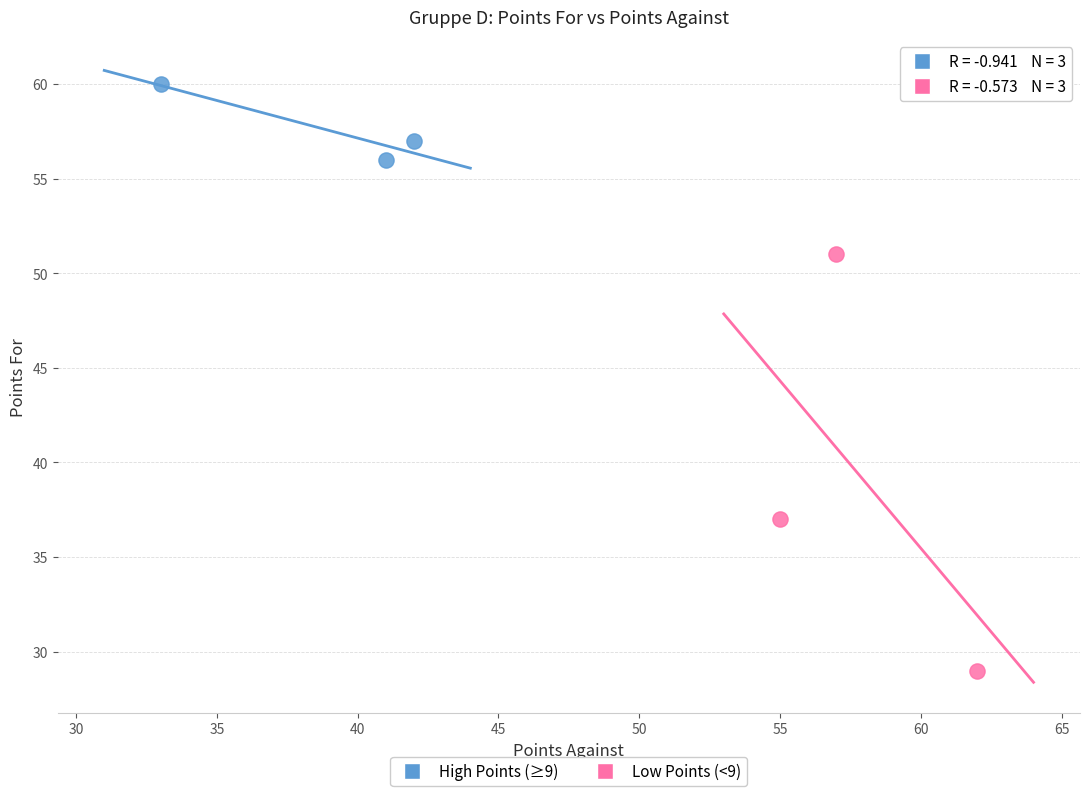

Which series has the widest spread of Y values?

Low Points (<9)